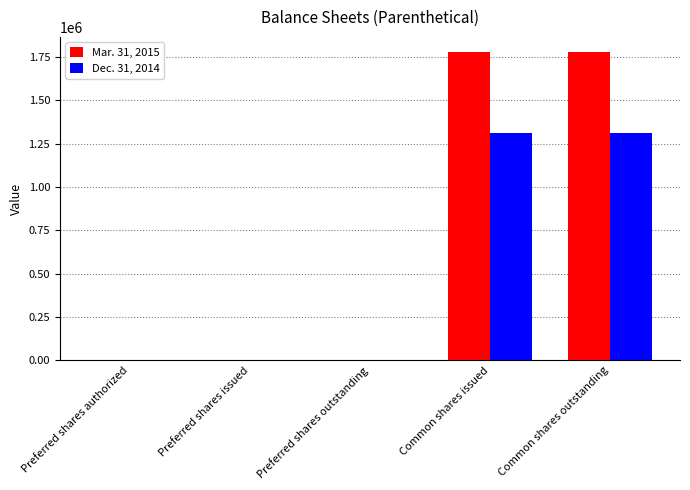

What is the greatest value displayed?

1778081